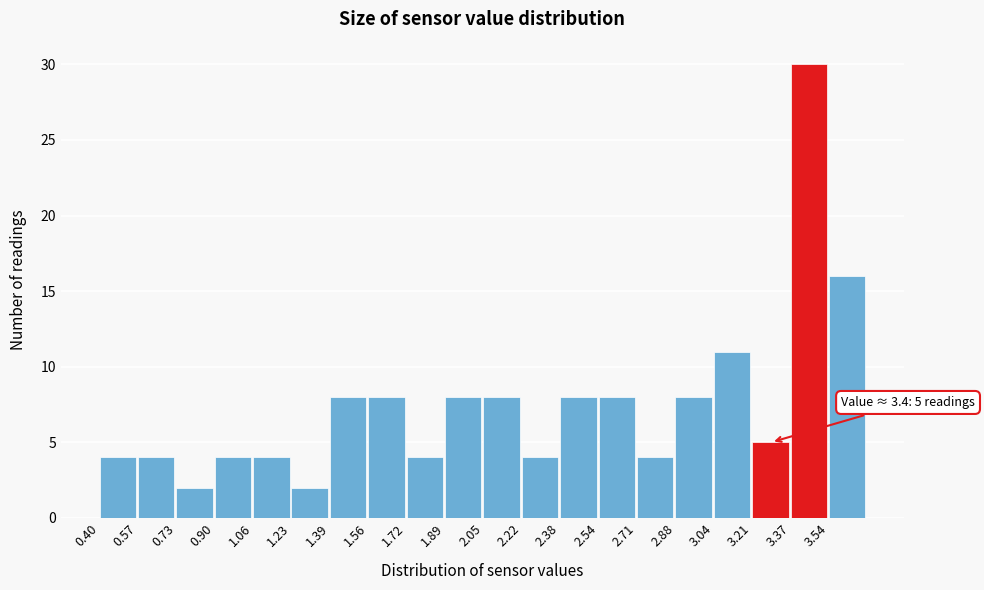

Which range on the x-axis has the tallest bar?

3.370 to 3.535